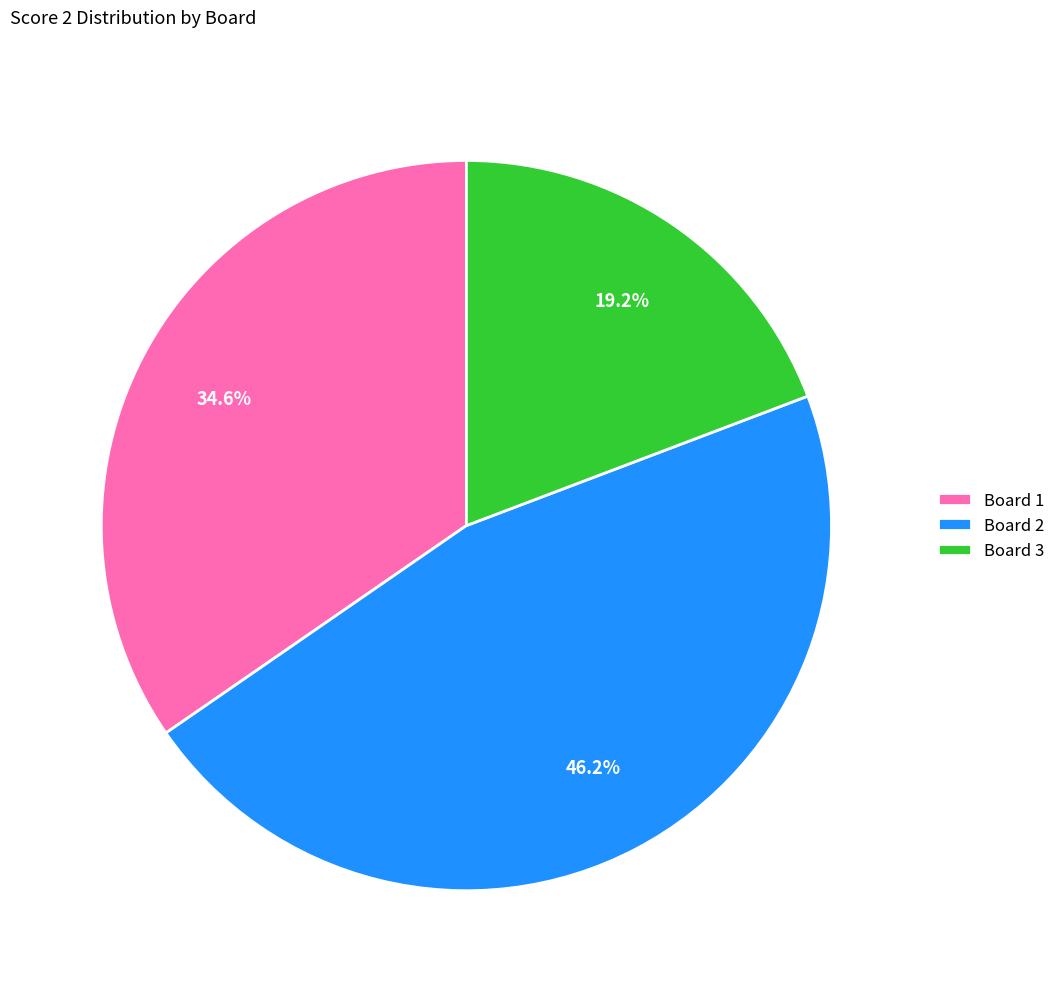

True or false: Board 2 accounts for 38% of the total.

False